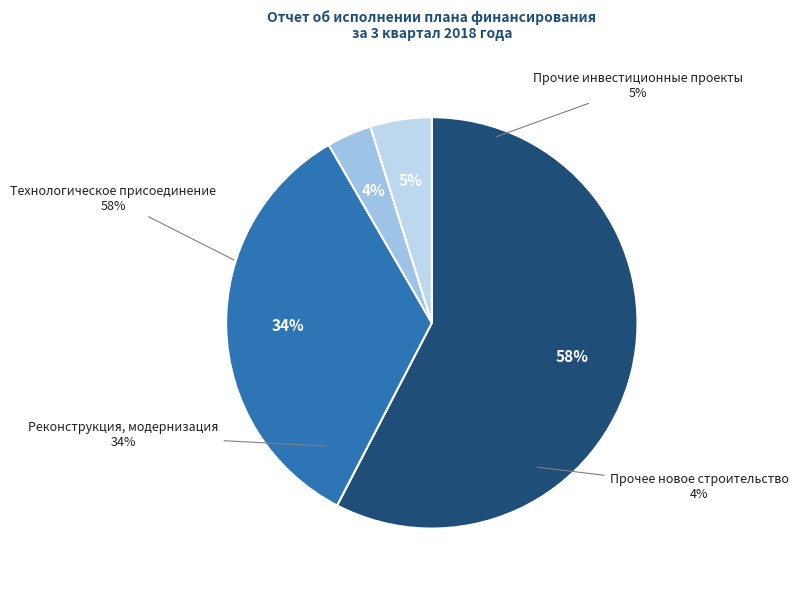

Rank the categories by value from highest to lowest.

Технологическое присоединение, Реконструкция, модернизация, Прочие инвестиционные проекты, Прочее новое строительство